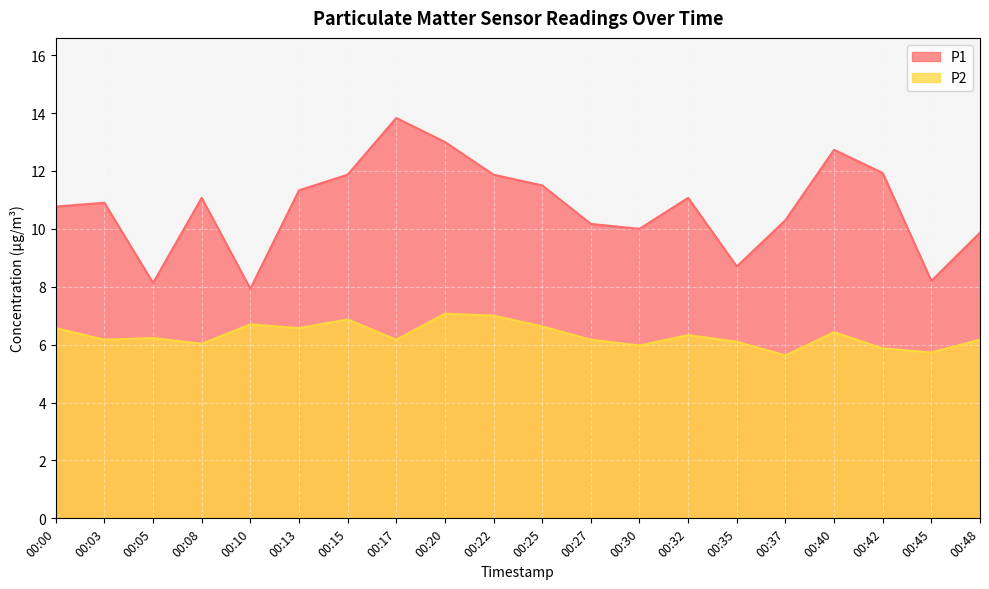

At which label is P2 closest to 6?

00:08